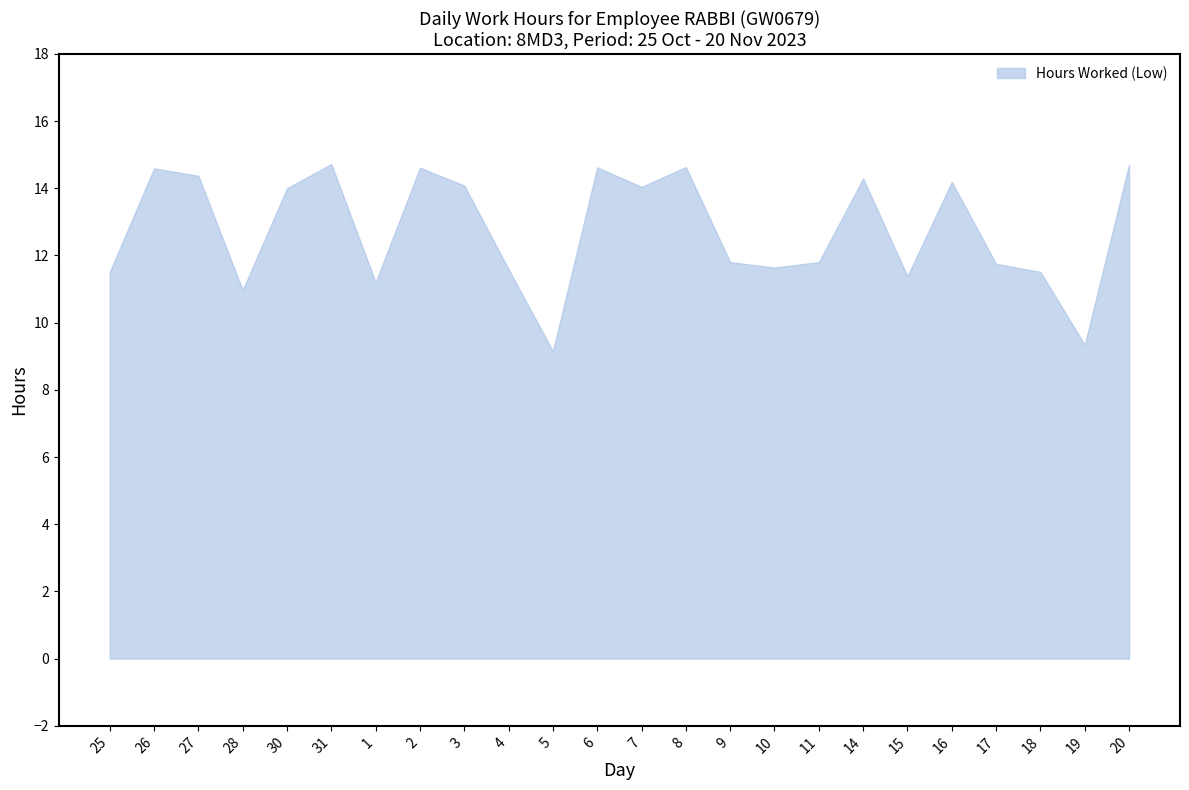

Where is the data nearest to the value 11?

28